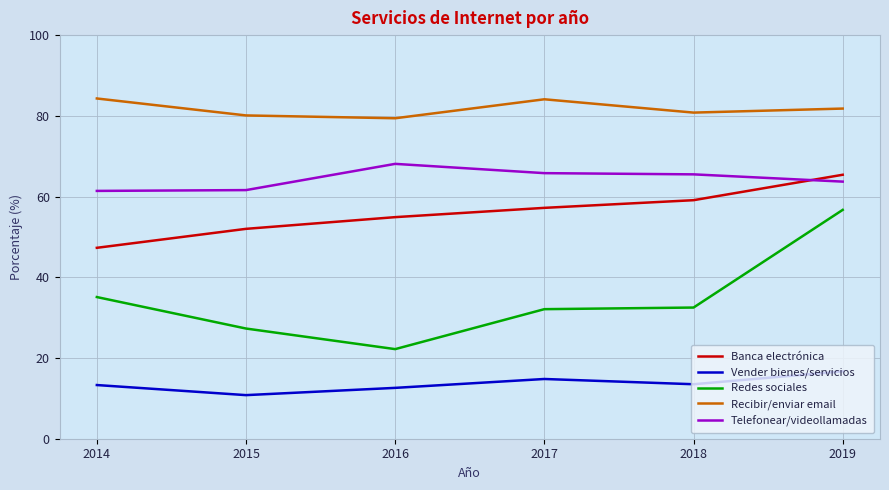

What is the average value of the Vender bienes/servicios series?

13.6